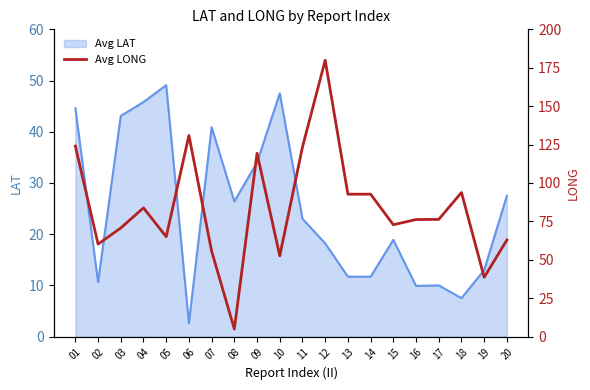

The chart shows a value of 70.7 at 03. True or false?

True